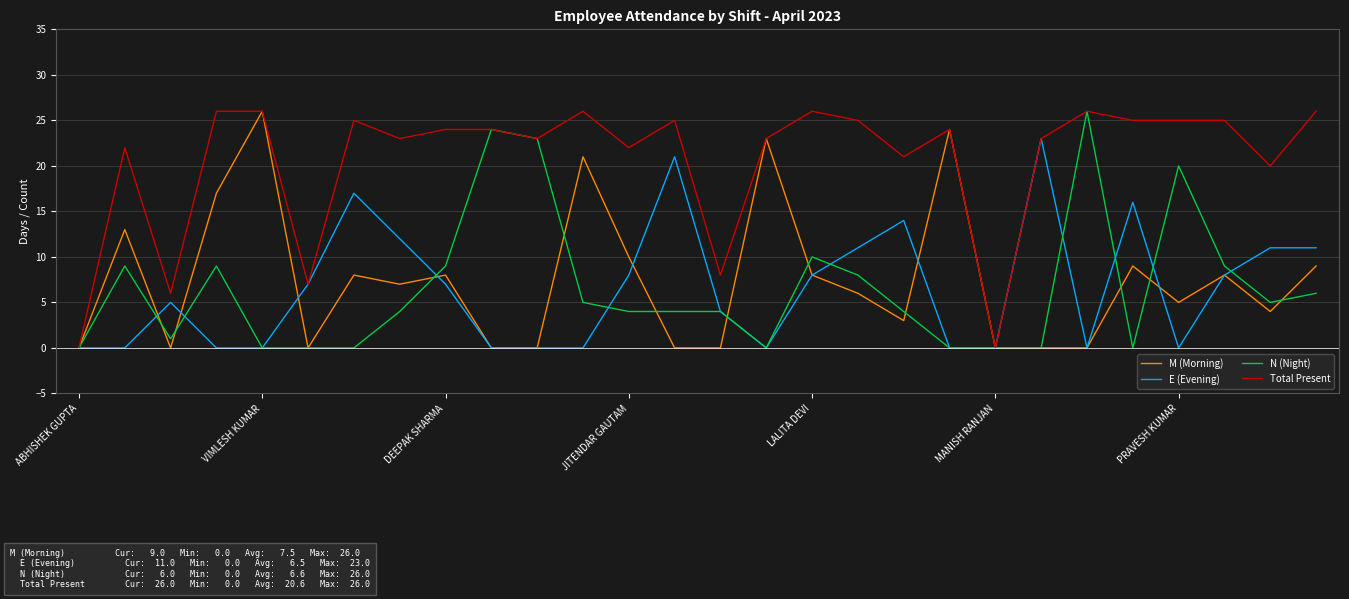

Which series has the largest total across all categories?

Total Present